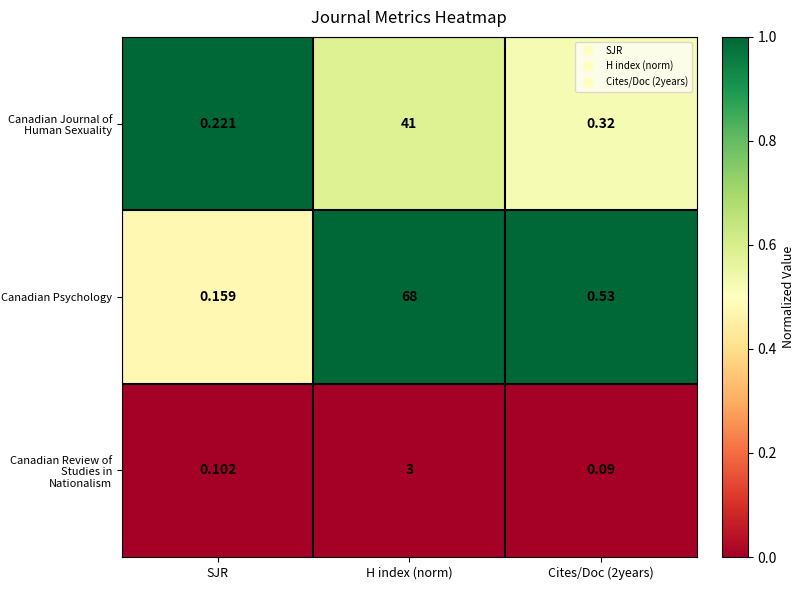

What is the spread (max minus min) of values at Cites/Doc (2years)?

0.4